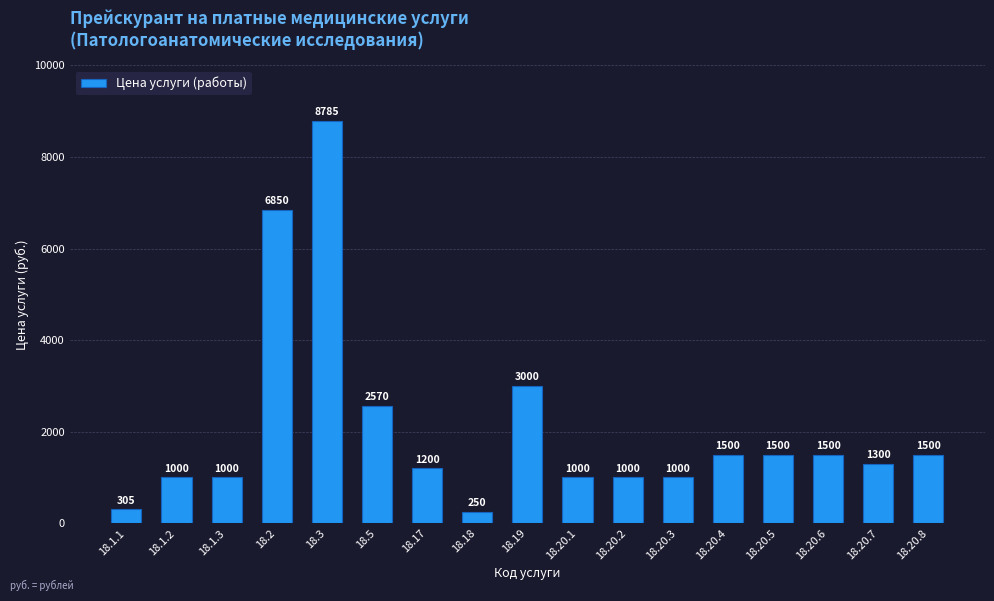

True or false: the data shows 1000 at 18.20.3.

True